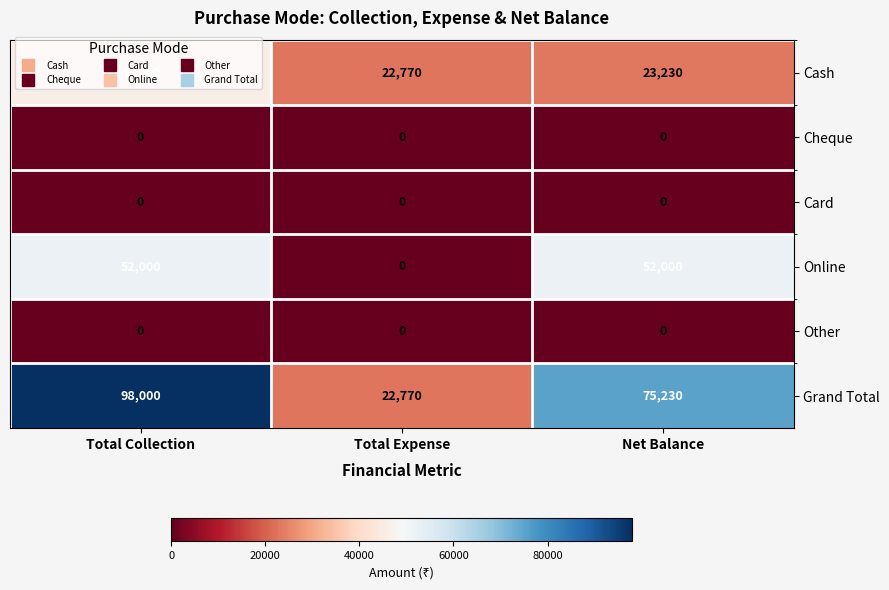

What is the total value across all series at Net Balance?

150460